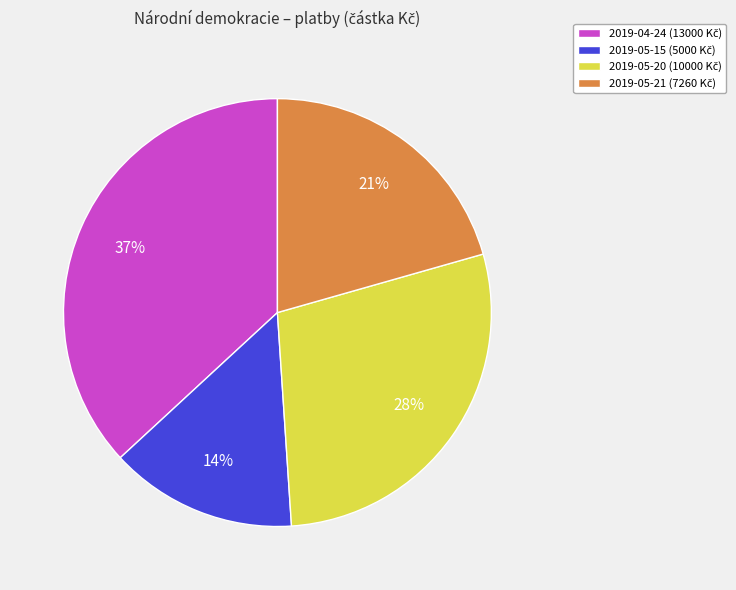

How many segments does this pie chart have?

4